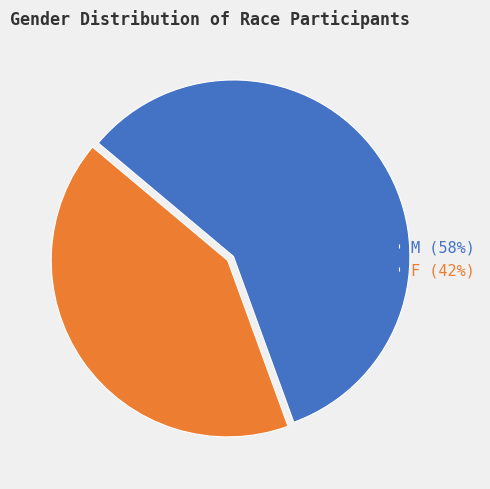

Count the number of slices in the pie.

2